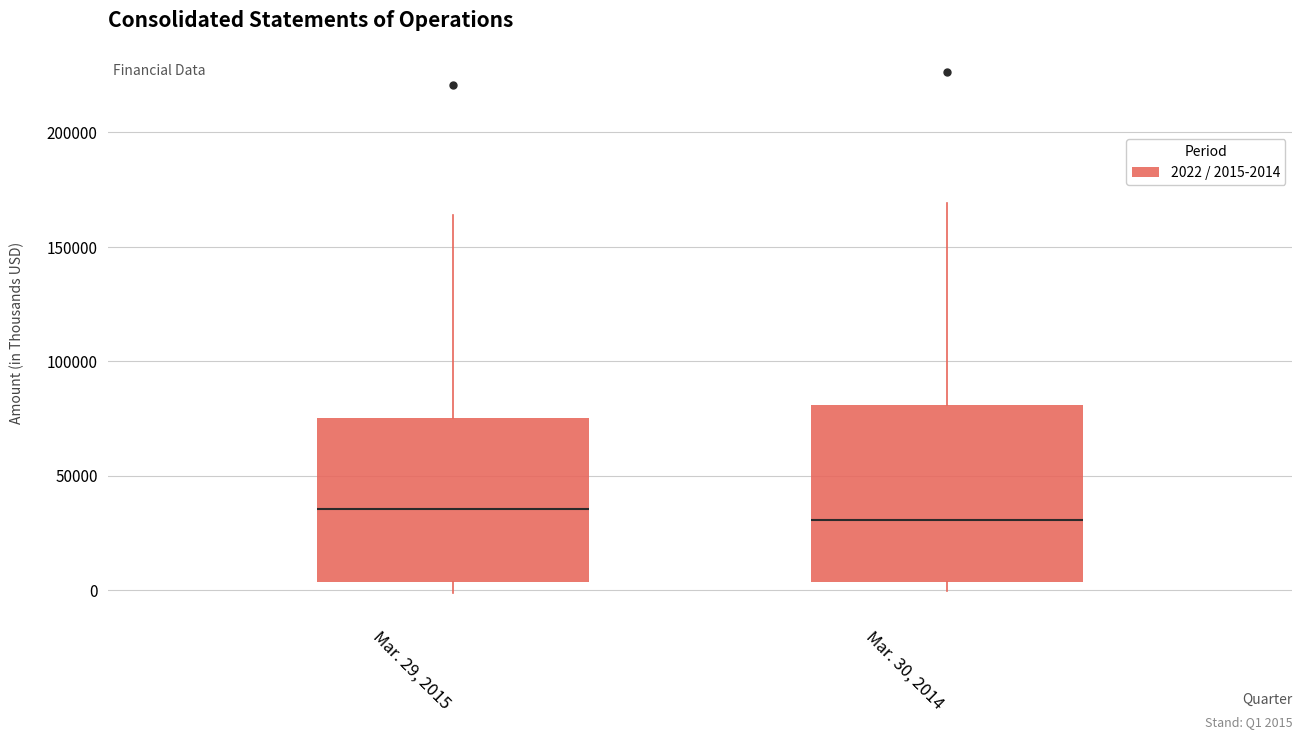

Comparing the boxes themselves (not the whiskers), which one is the tallest?

Mar. 30, 2014